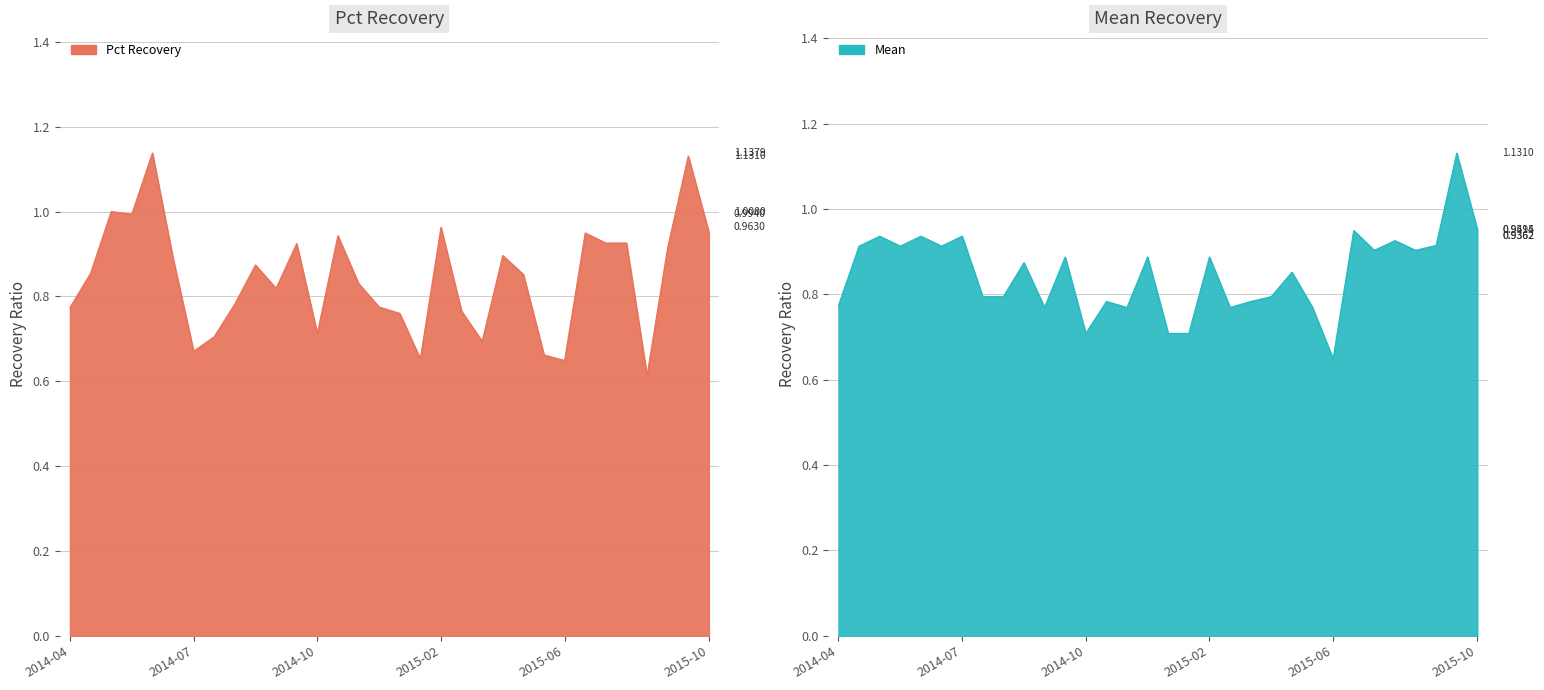

The Pct Recovery series shows 0.9 at 2014-06-28. True or false?

True